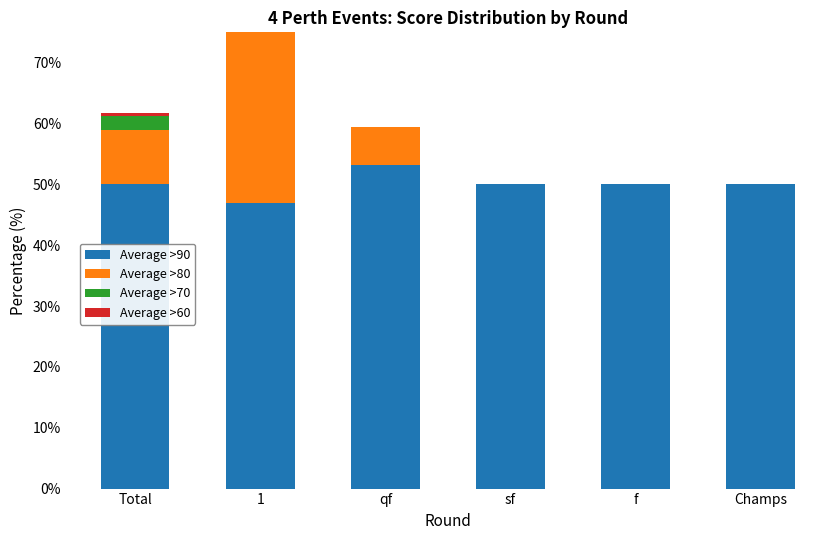

Which category has the highest value across all series?

qf